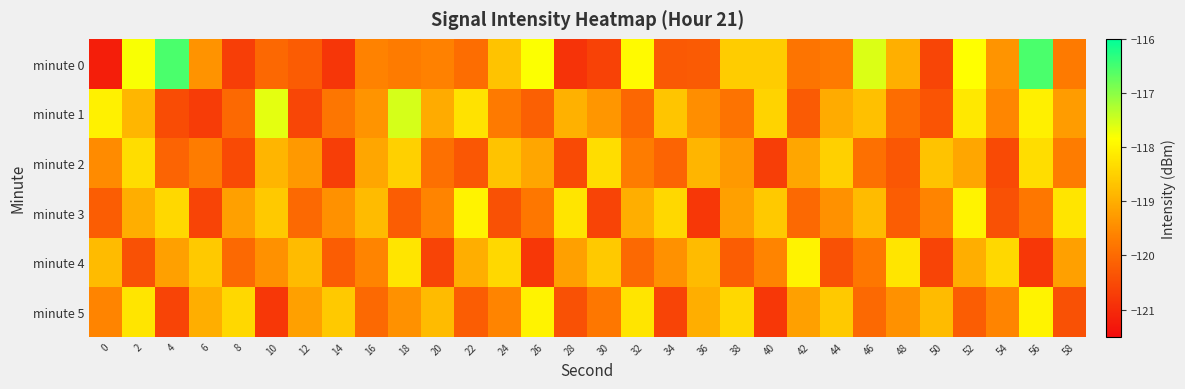

Between 16 and 10, which is larger?

16